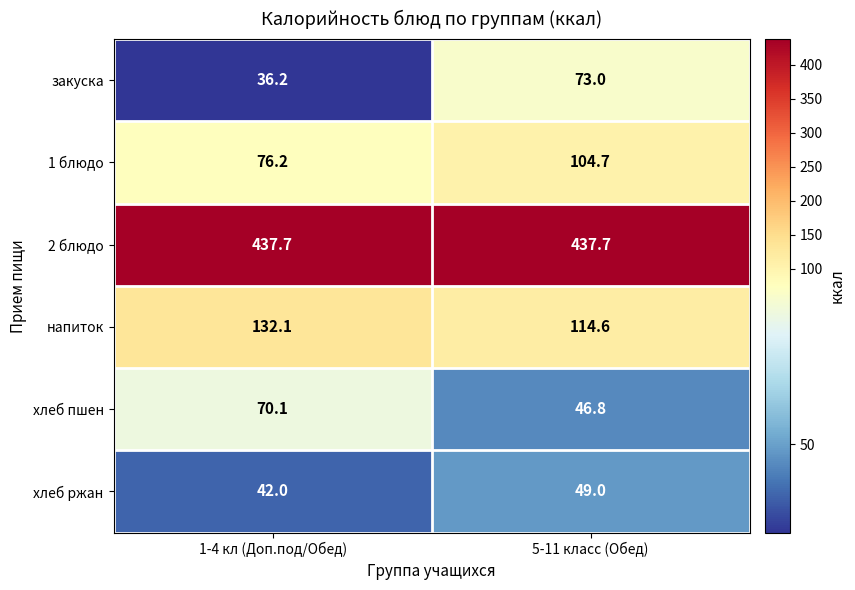

Between 1-4 кл (Доп.под/Обед) and 5-11 класс (Обед), which series saw the biggest shift?

закуска